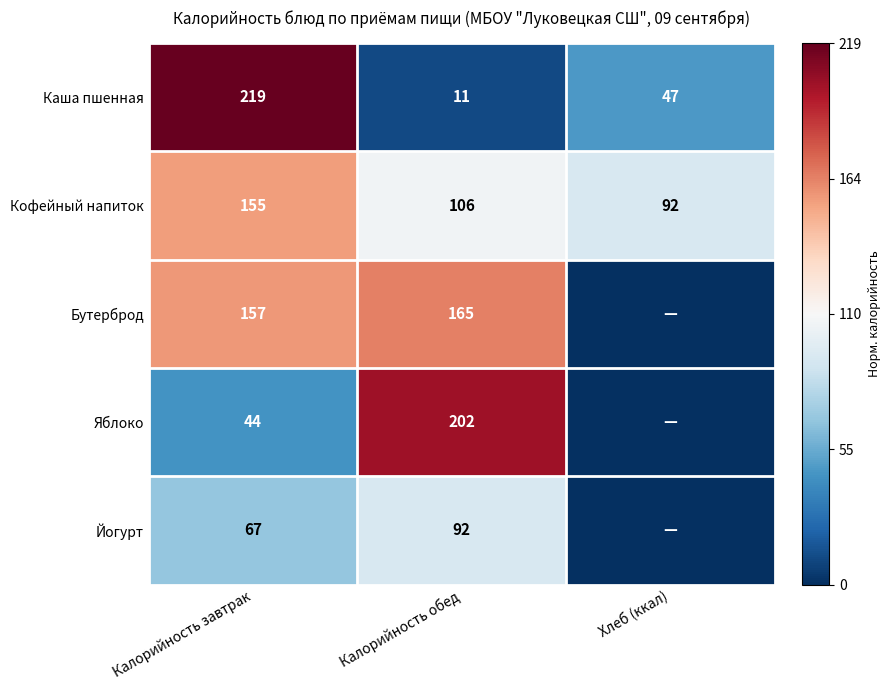

Where does the Кофейный напиток series first go above 106?

Калорийность завтрак